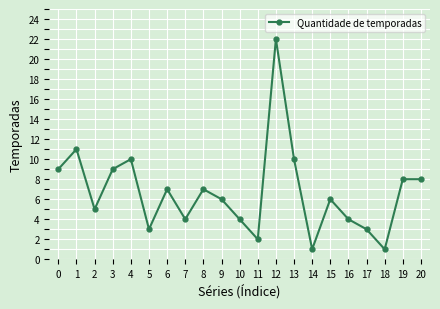

At which label is the value closest to 11?

1